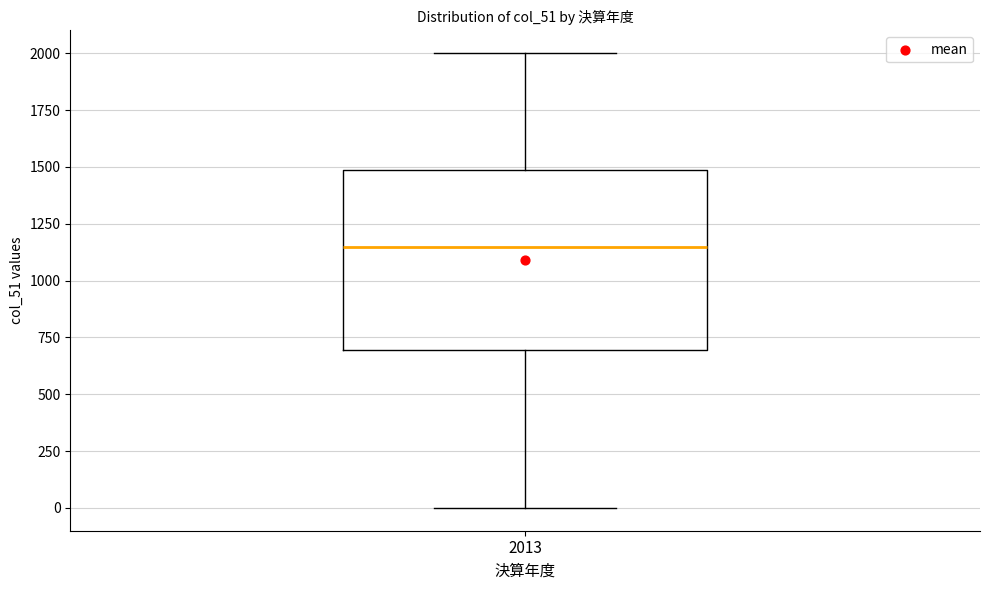

Transcribe this box plot: give where the median line is, the range the box spans, and where the two whiskers end, as read against the y-axis. The values are not printed on the chart, so give them approximately, as read against the axis.

median 1150, box 700 to 1500, whiskers 0 to 2000